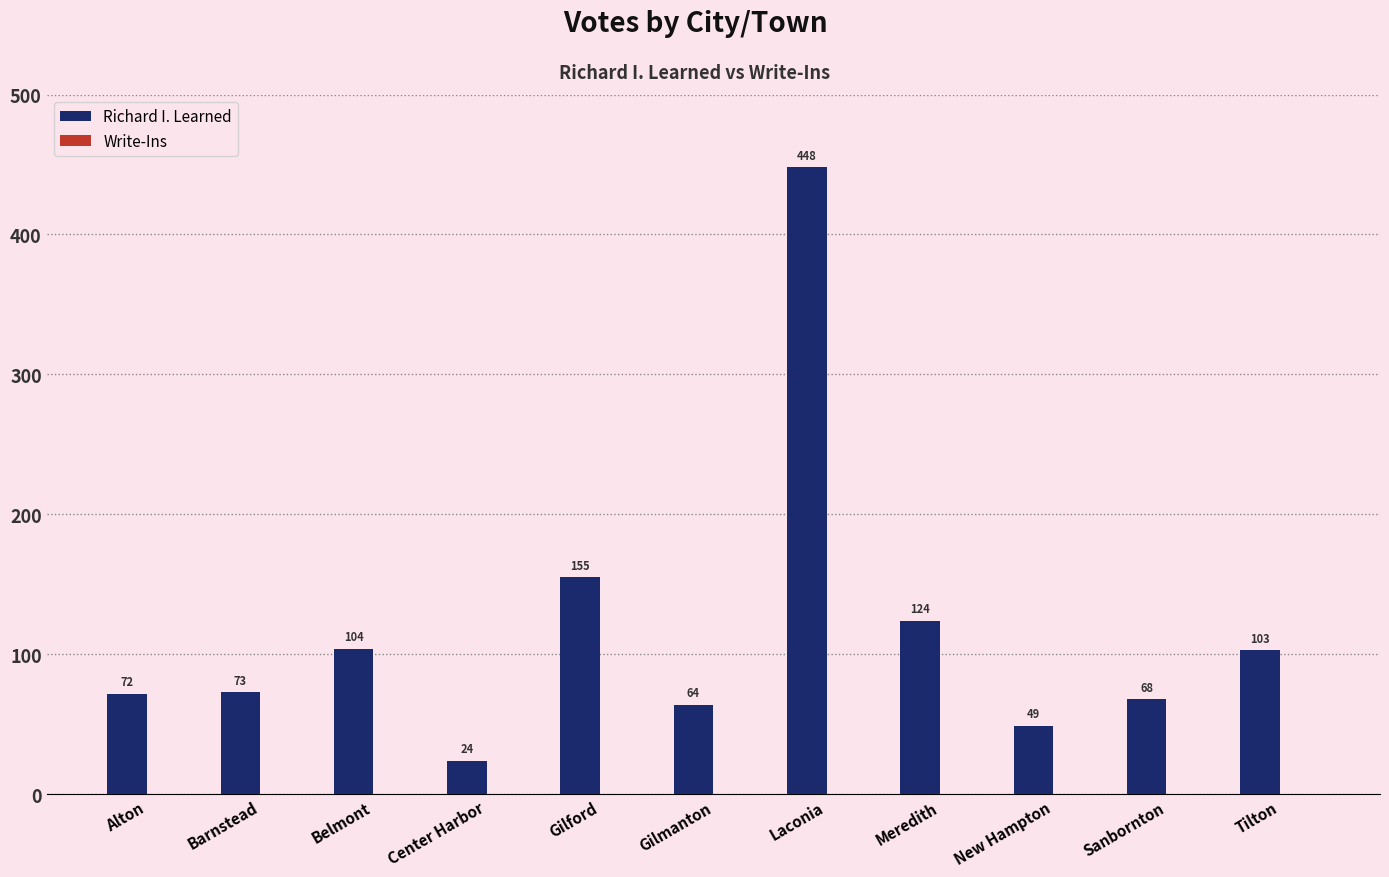

What is the sum of the values at Tilton and Laconia?

551